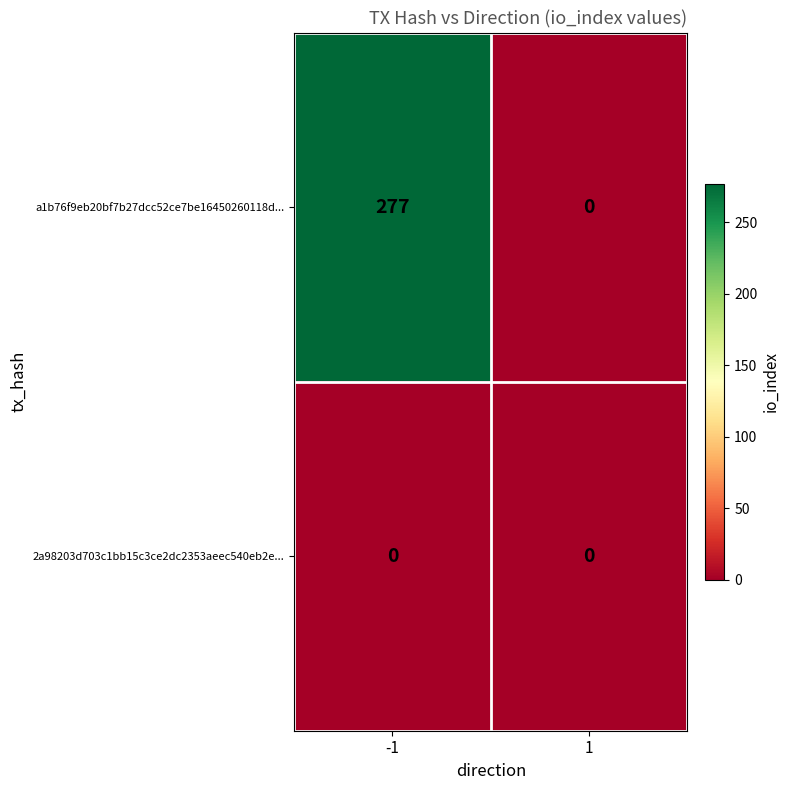

Which series has the largest total across all categories?

a1b76f9eb20bf7b27dcc52ce7be16450260118d...